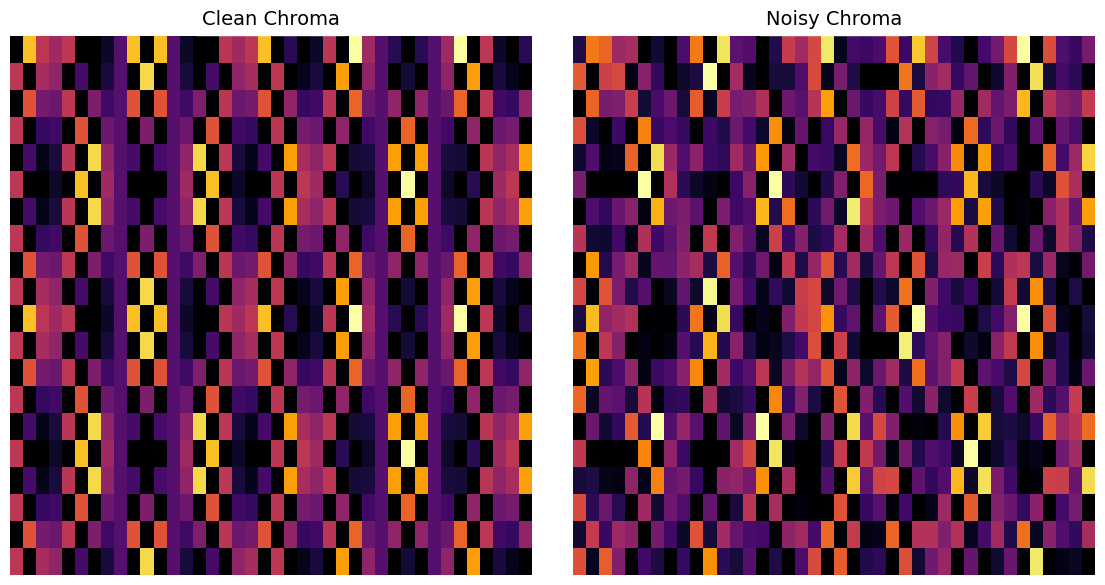

What is the difference between the highest and lowest values at 25?

1.0